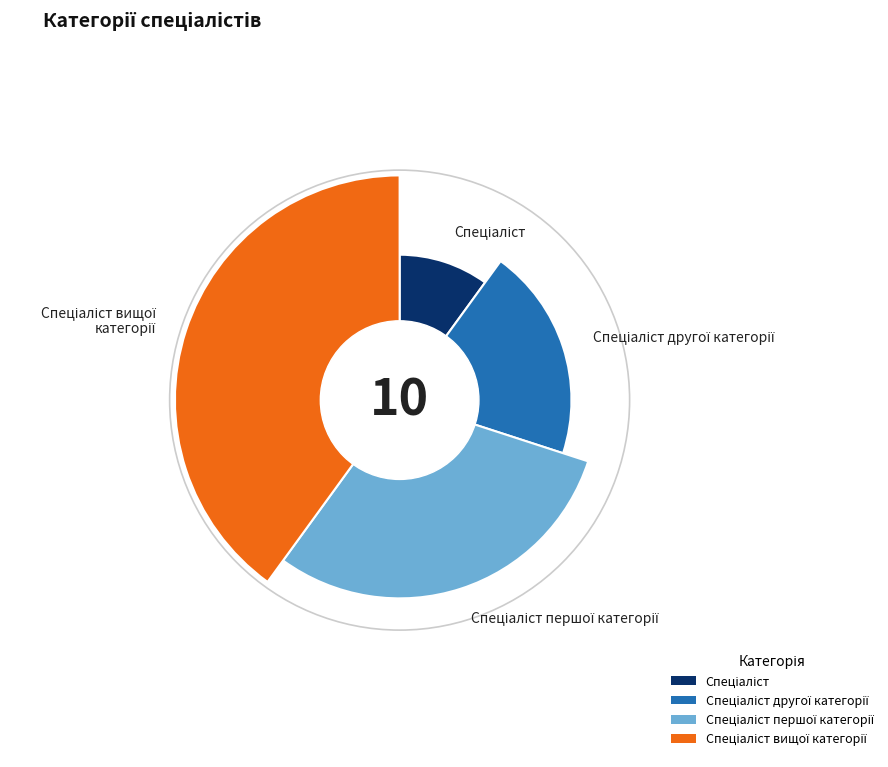

To the nearest percent, what percentage of the pie is Спеціаліст вищої категорії?

40%